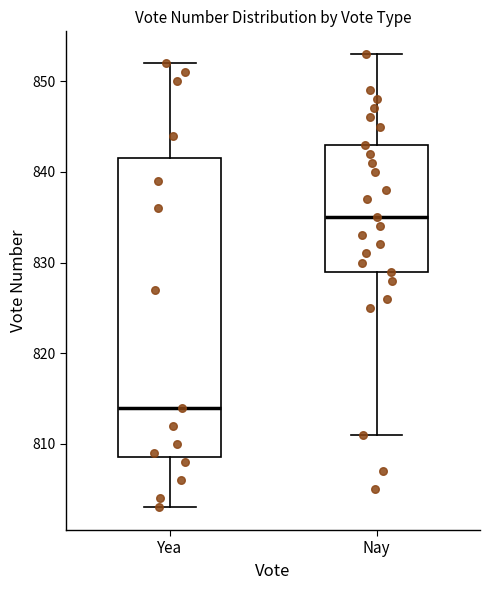

Where does the upper whisker of the box for Nay end on the y-axis? The values are not printed on the chart, so give them approximately, as read against the axis.

853